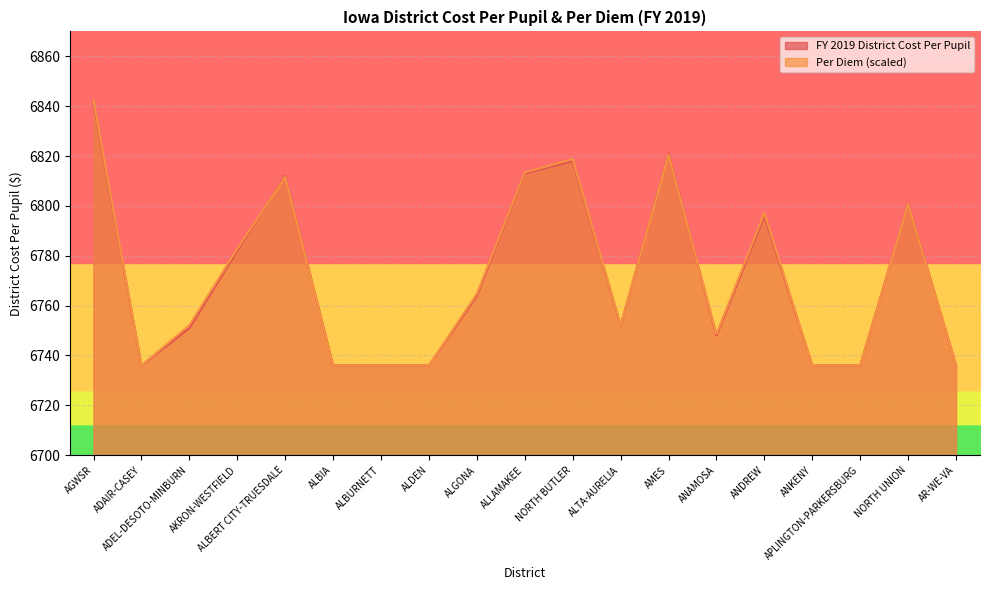

What is the total value across all series at ALDEN?

13472.0